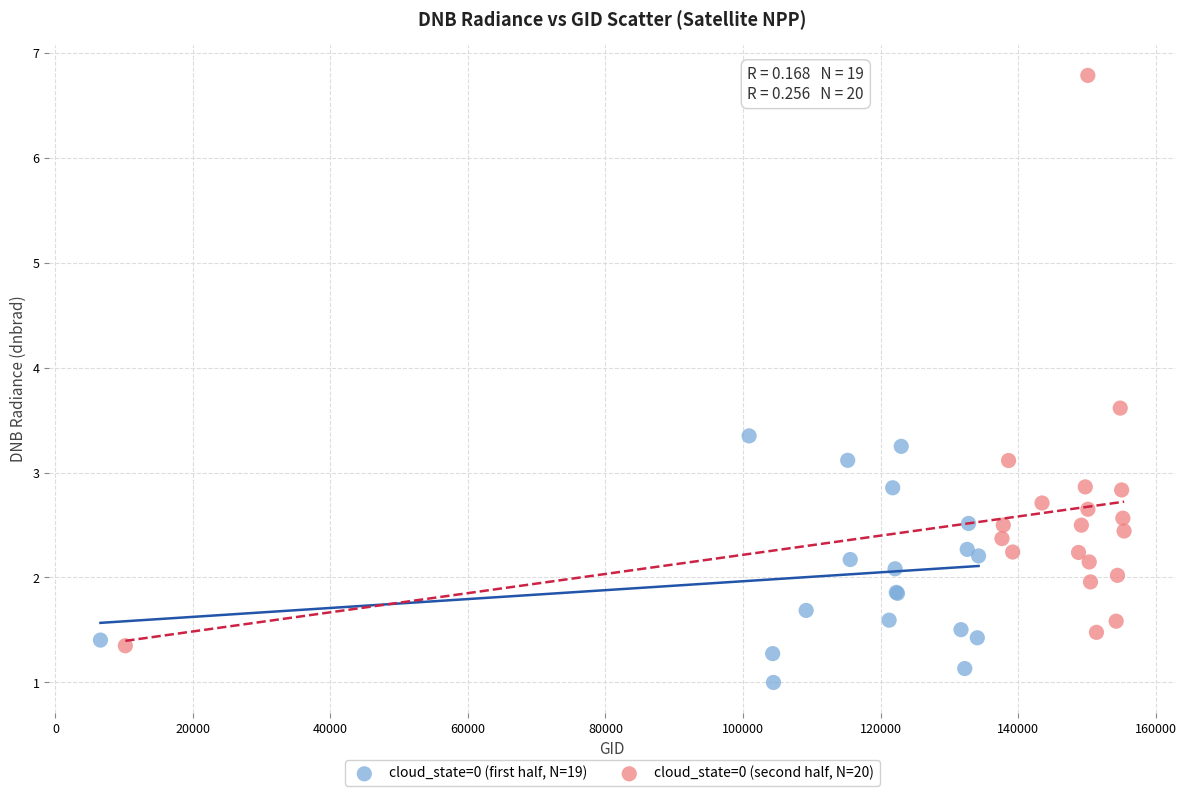

Which series contains the highest Y value?

cloud_state=0 (second half, N=20)